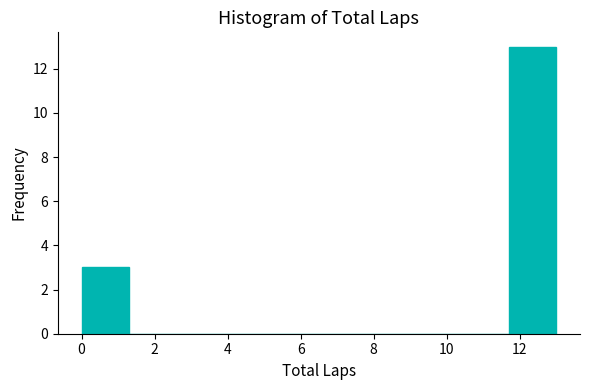

Which range on the x-axis has the tallest bar?

11.7 to 13.0